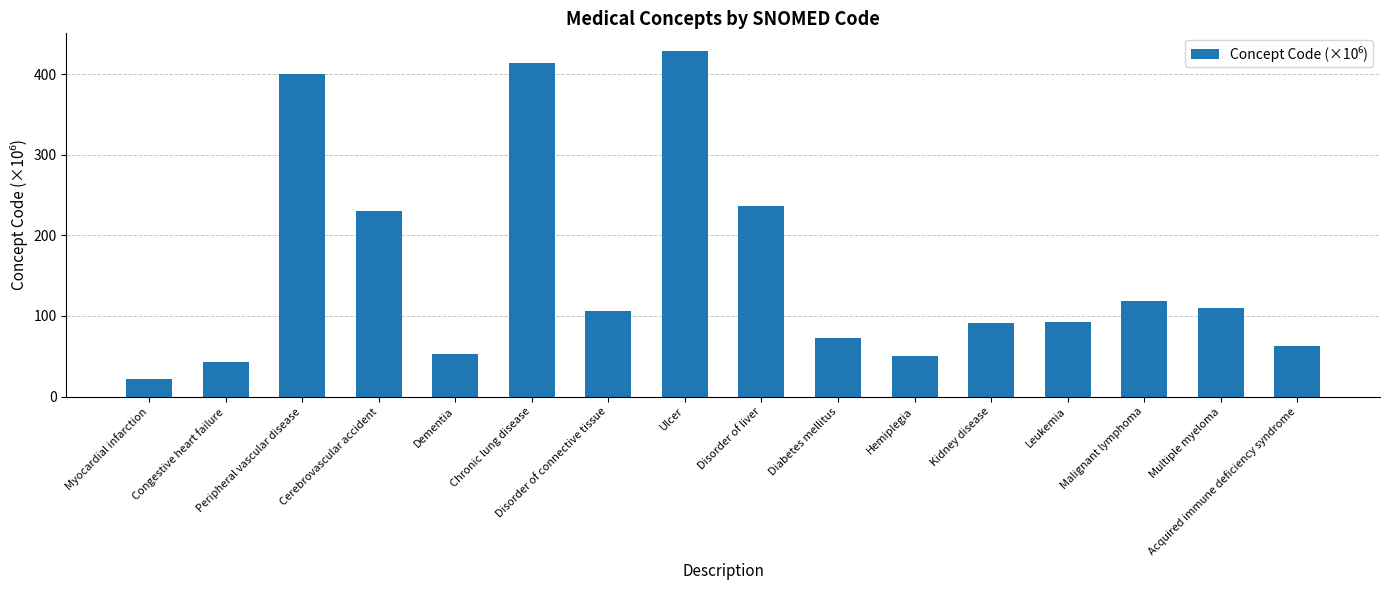

What is the value of the 1st bar from the left?

22.3